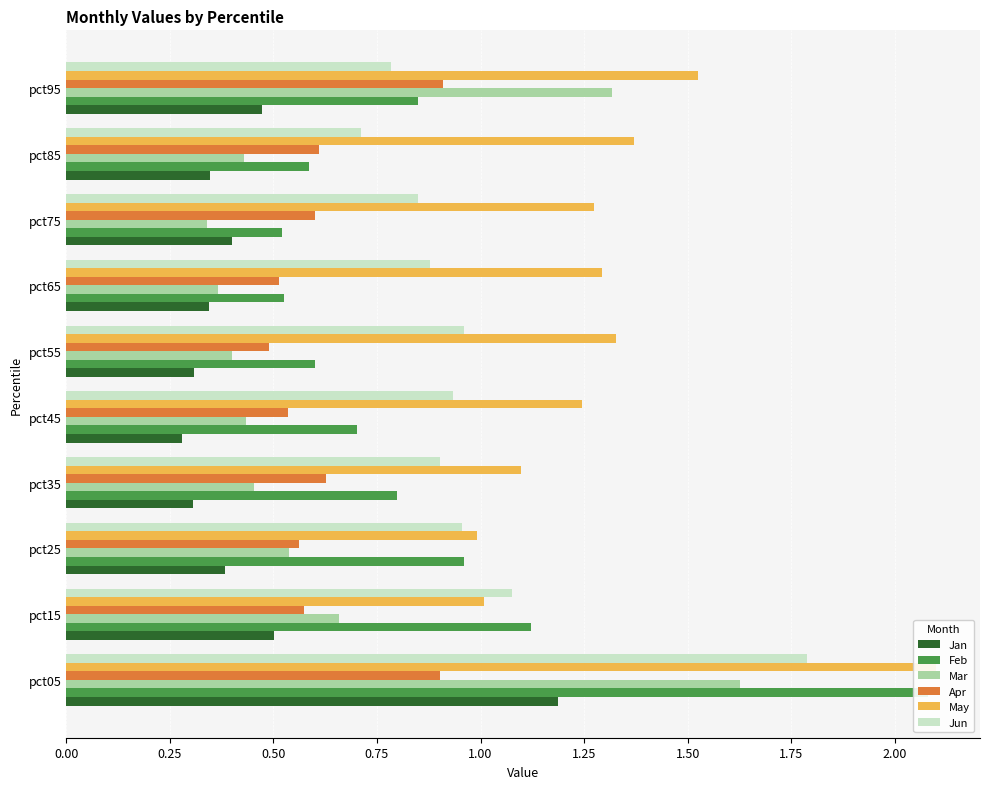

What is the difference between the second highest and minimum values in the Apr series?

0.4